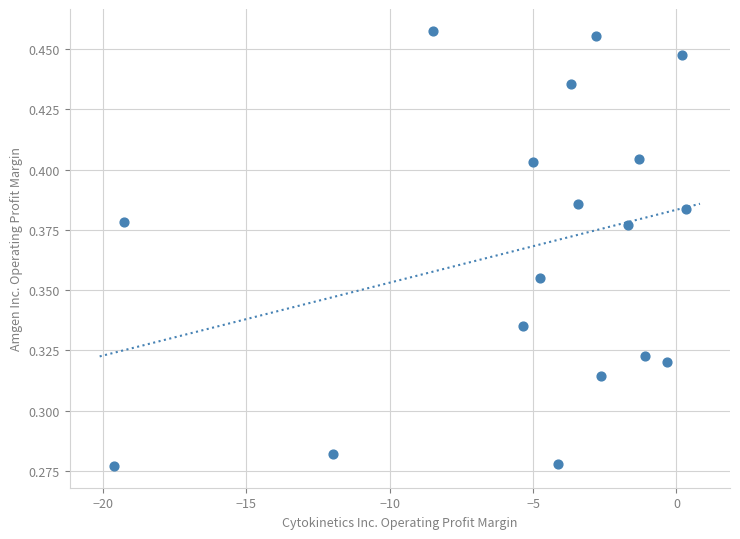

What is the range of X values (max minus min)?

19.9